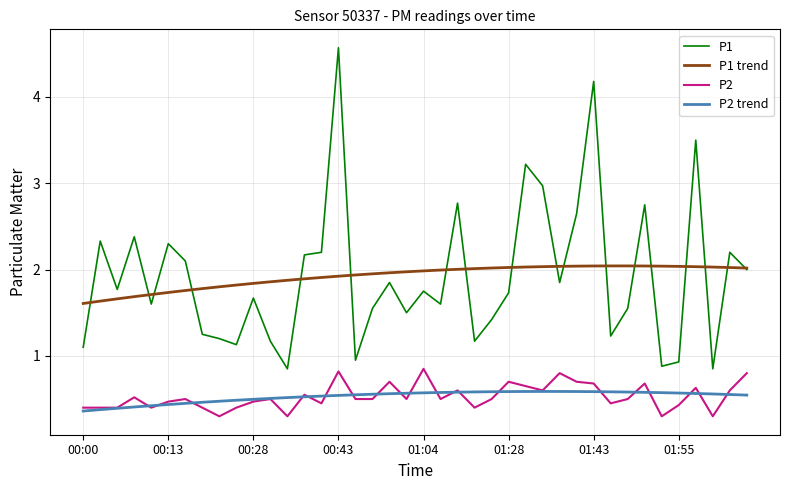

Does the chart display data point markers on the line(s)?

No